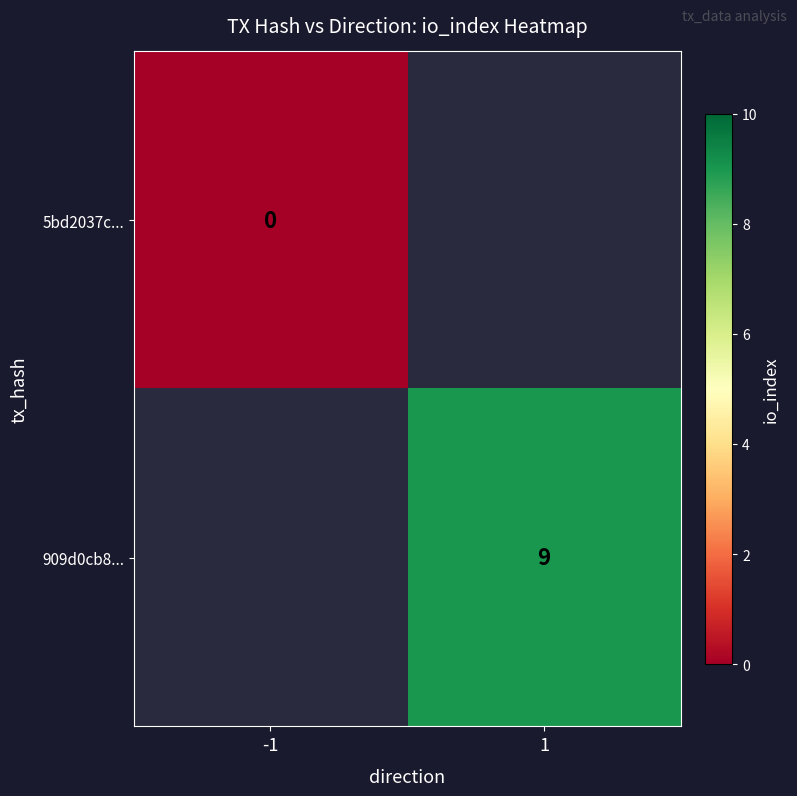

The 909d0cb8... series shows 9 at 1. True or false?

True